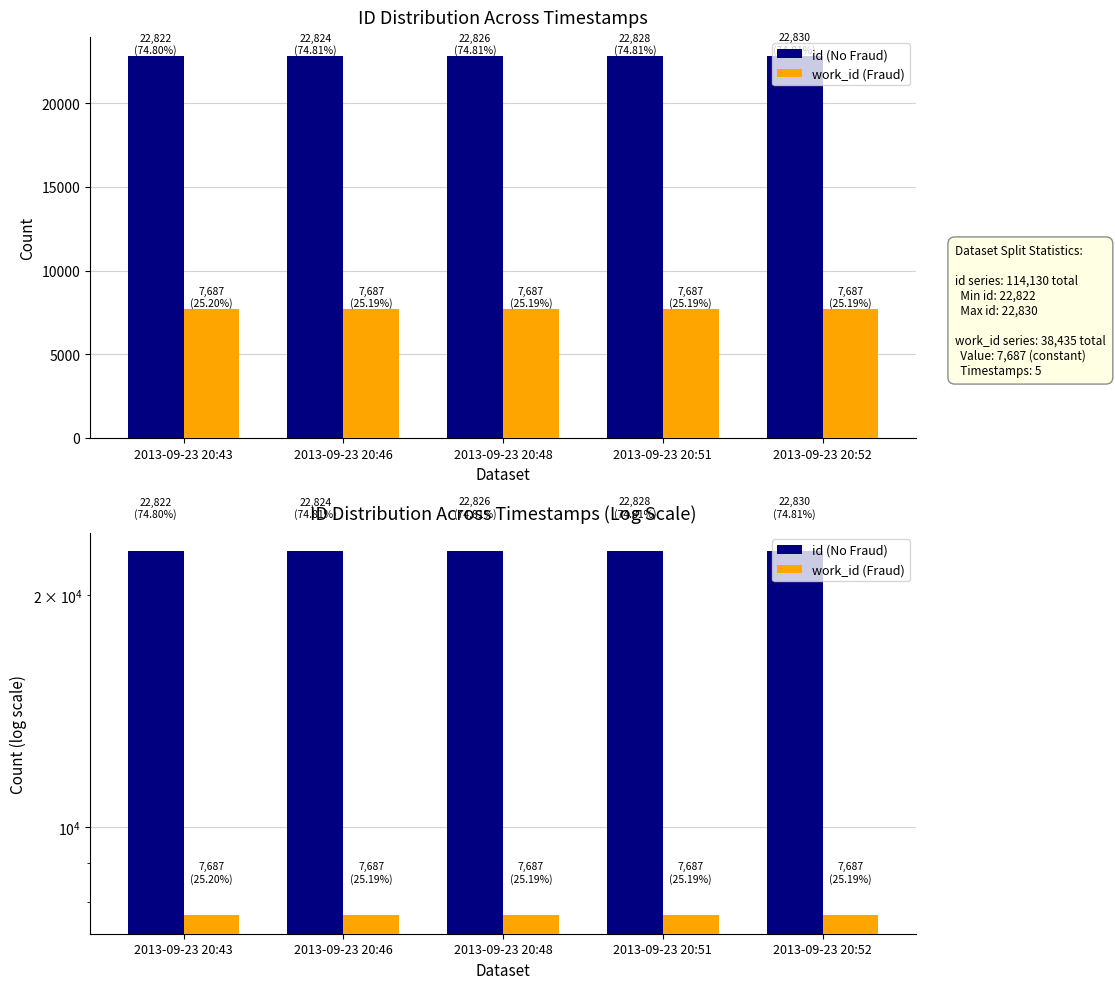

What is the difference between the highest and lowest values at 2013-09-23 20:51?

15141